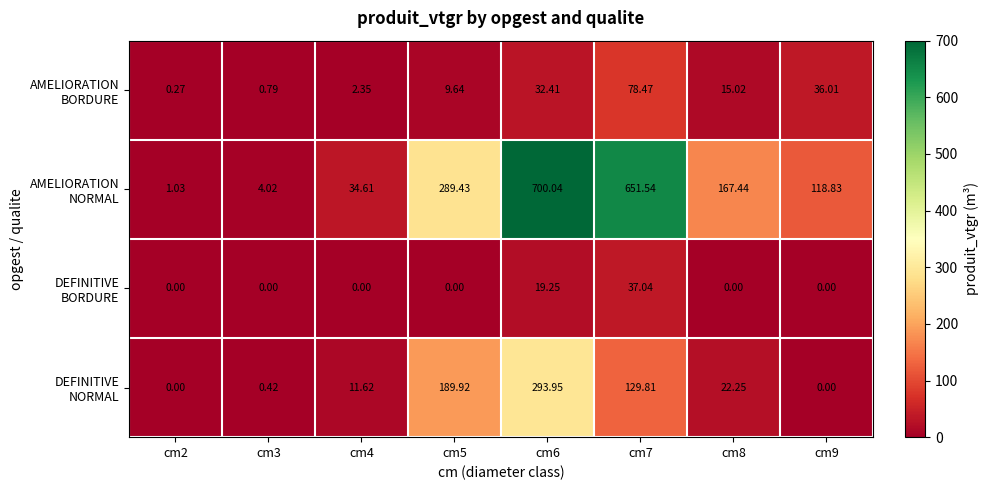

How many categories are shown in the chart?

8